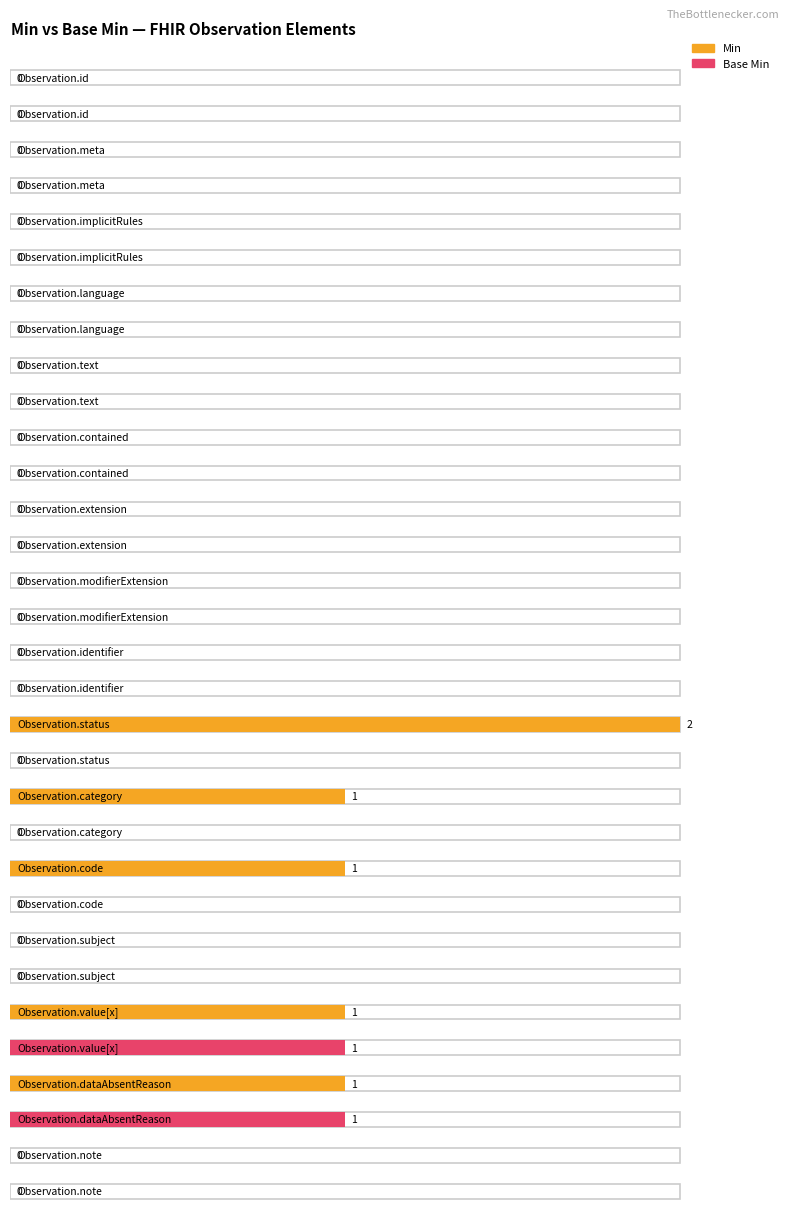

The value of Min at Observation.contained is -1. True or false?

False